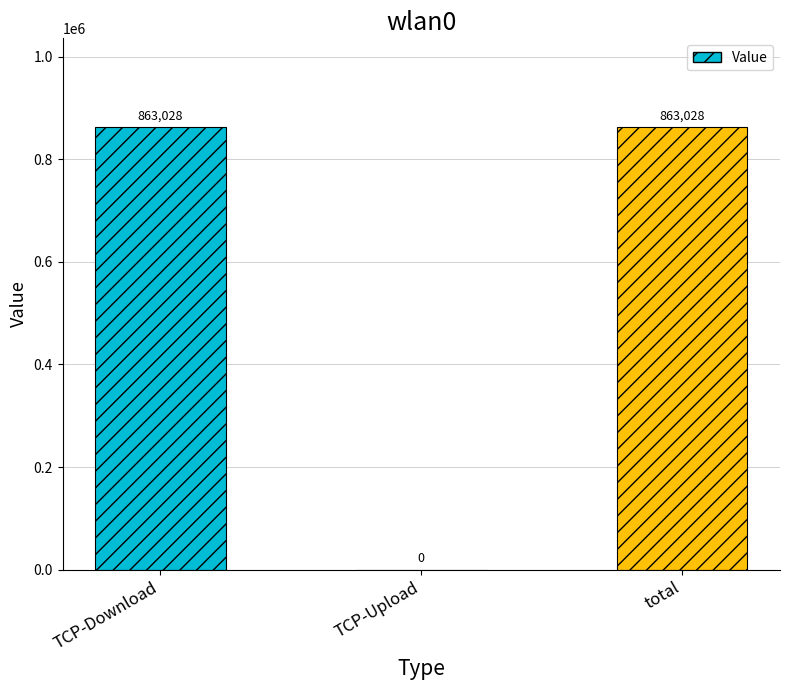

Which has a higher value, TCP-Upload or TCP-Download?

TCP-Download